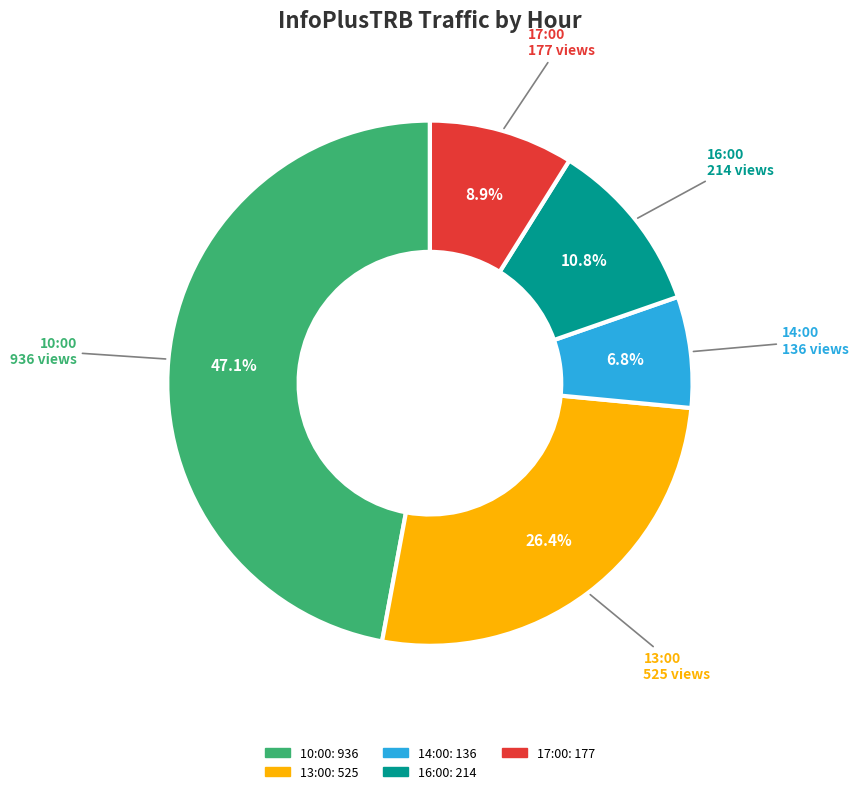

What is the ratio of the value at 16:00 to the value at 14:00?

1.6